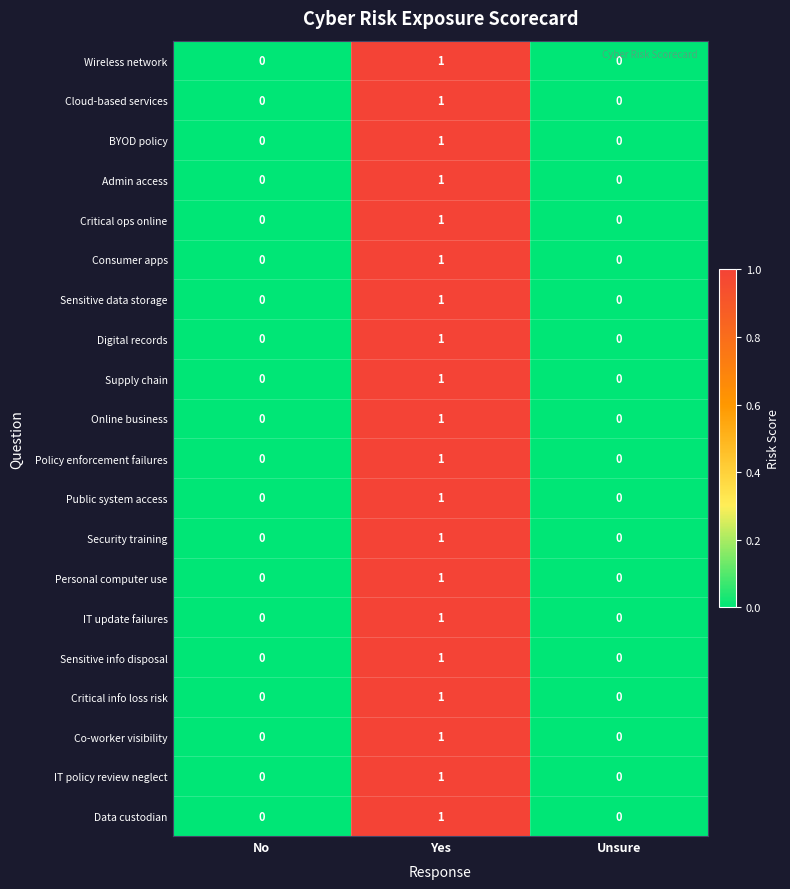

At which category does the chart reach its peak across all series?

Yes